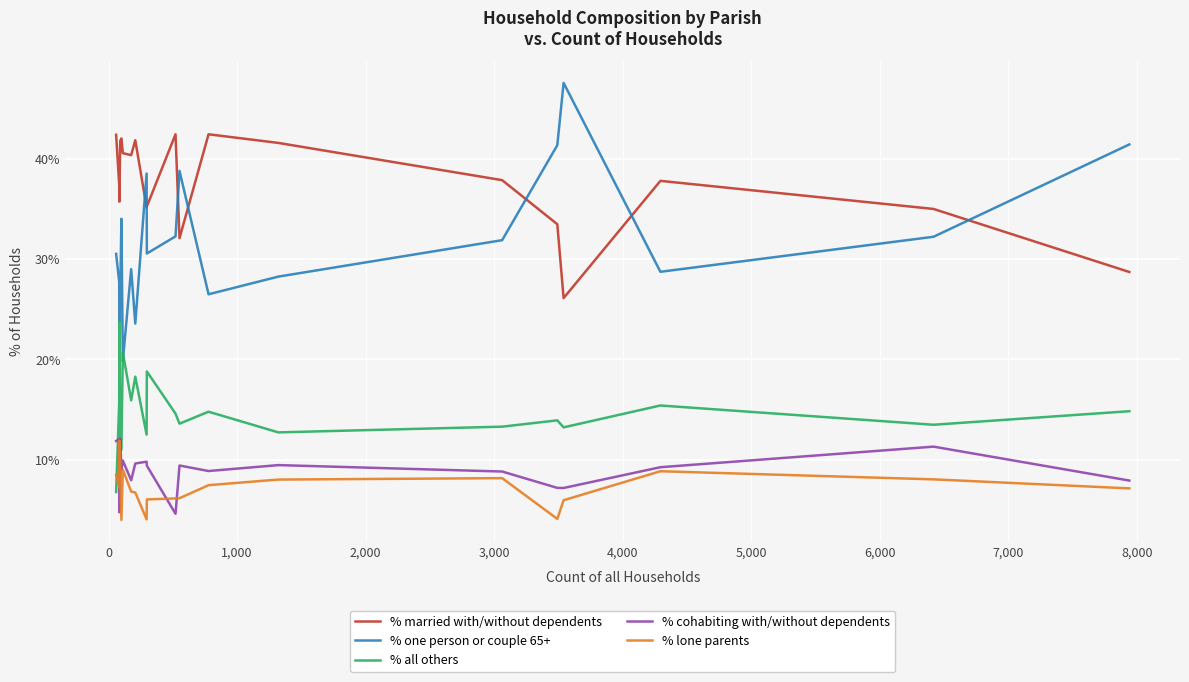

What is the lowest value of the % one person or couple 65+ series?

19.8